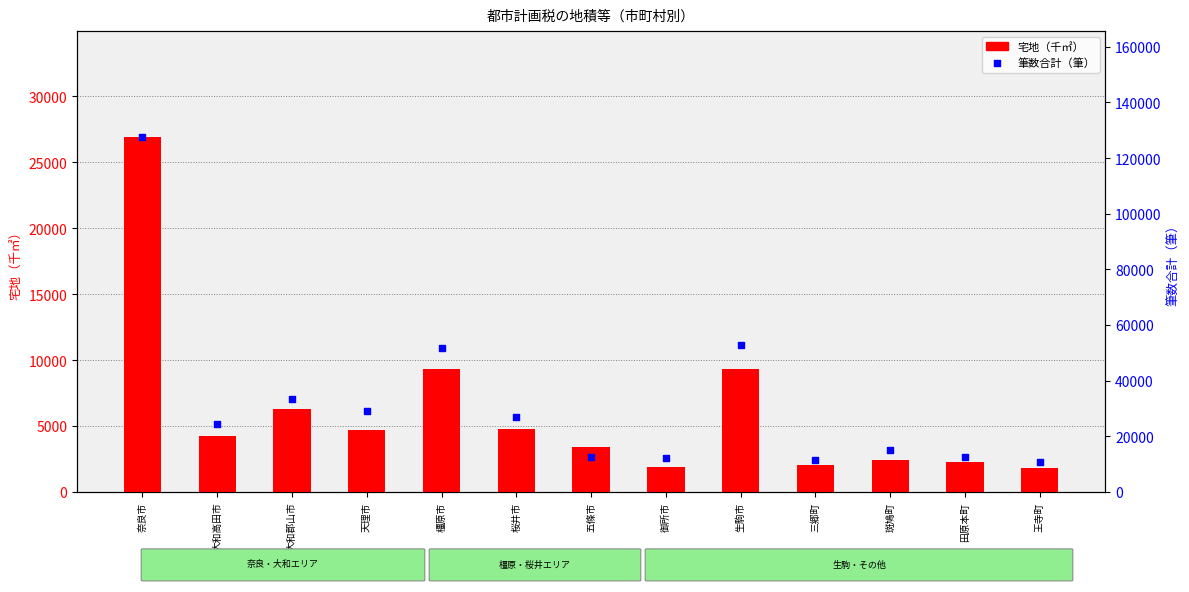

Which series has the widest spread of Y values?

筆数合計（筆）